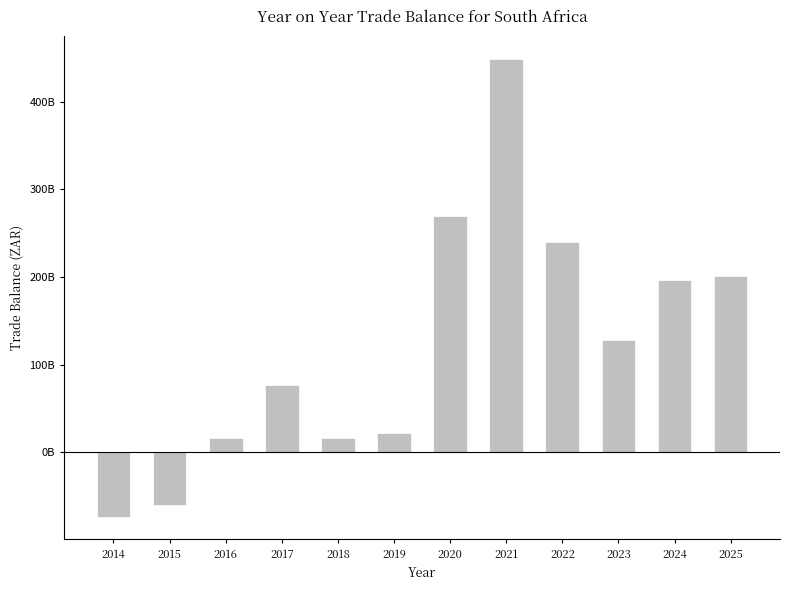

Does the chart contain any negative values?

Yes